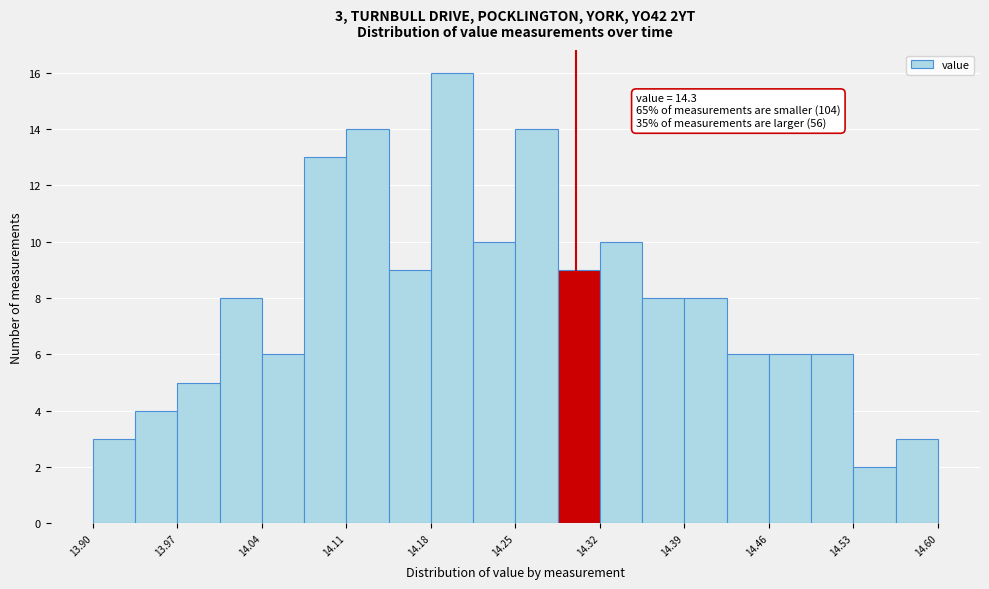

Read against the x-axis, roughly where is the centre of the tallest bar?

14.20